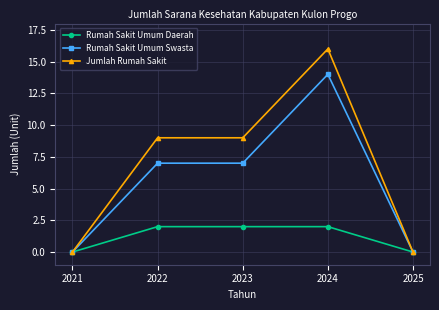

The Rumah Sakit Umum Daerah series shows 2 at 2023. True or false?

True